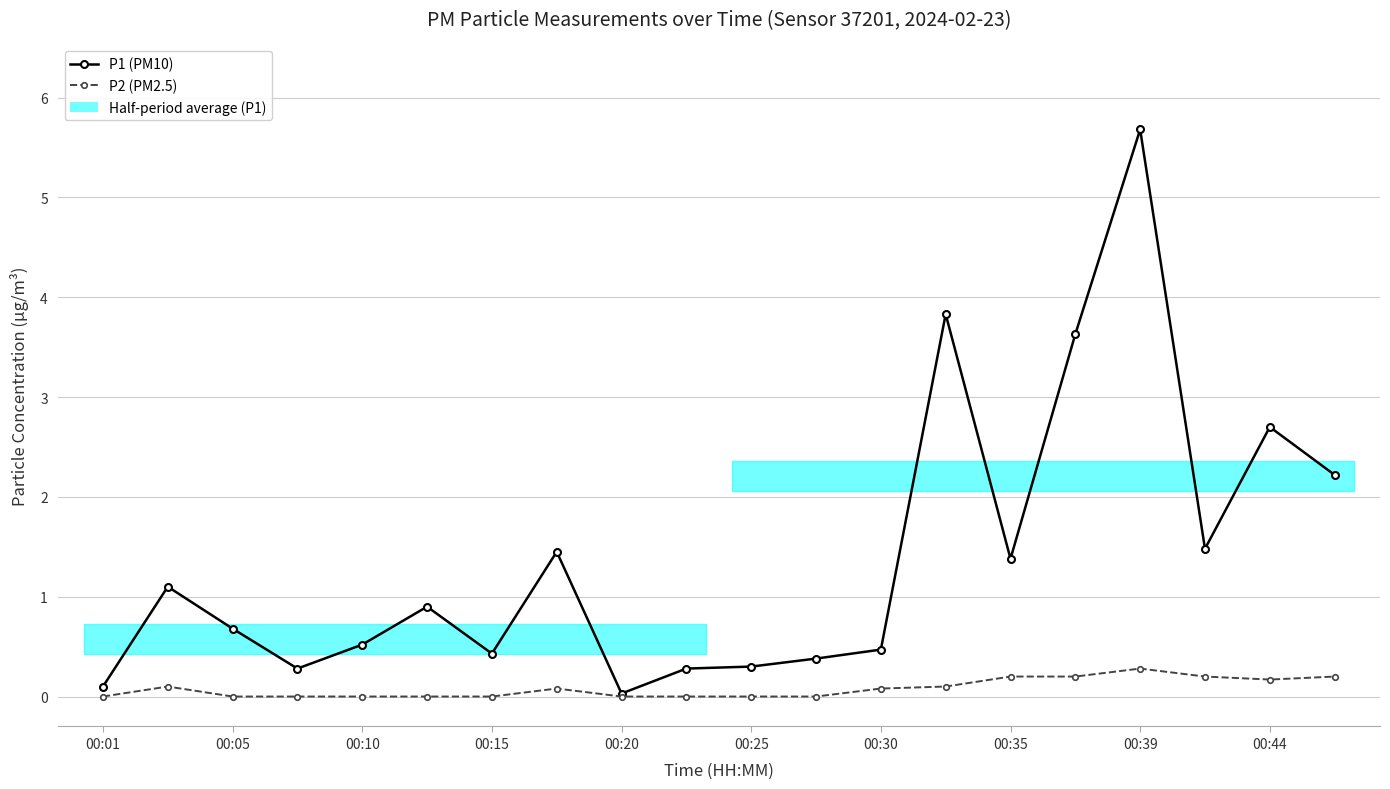

What position from the left is 00:15?

4